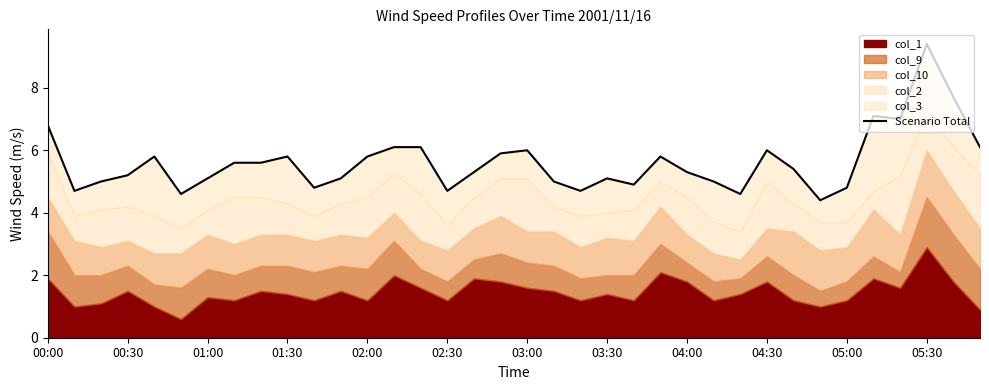

What is the smallest value displayed?

4.4